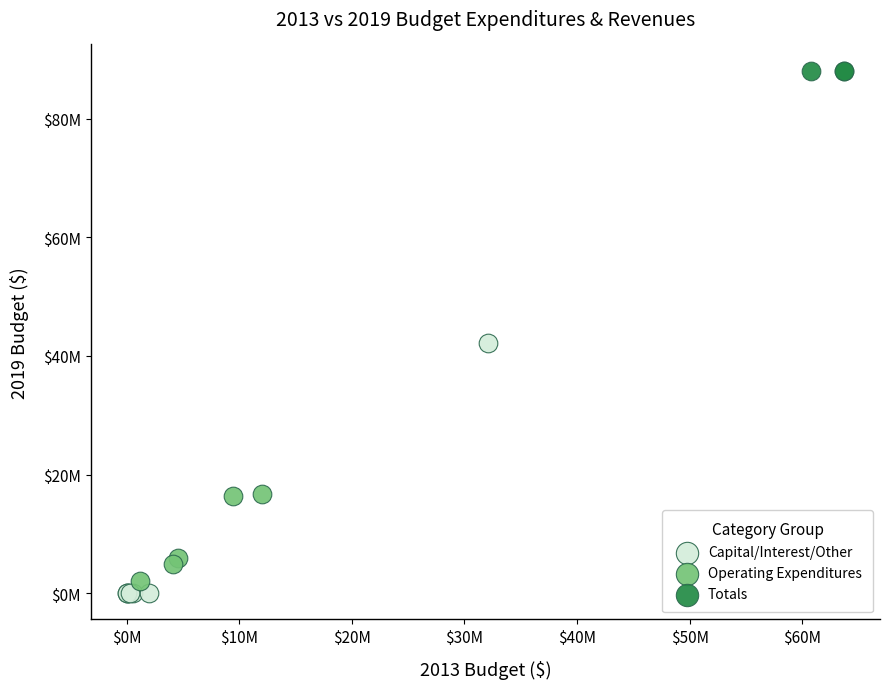

What are all the series names shown in the legend?

Capital/Interest/Other, Operating Expenditures, Totals